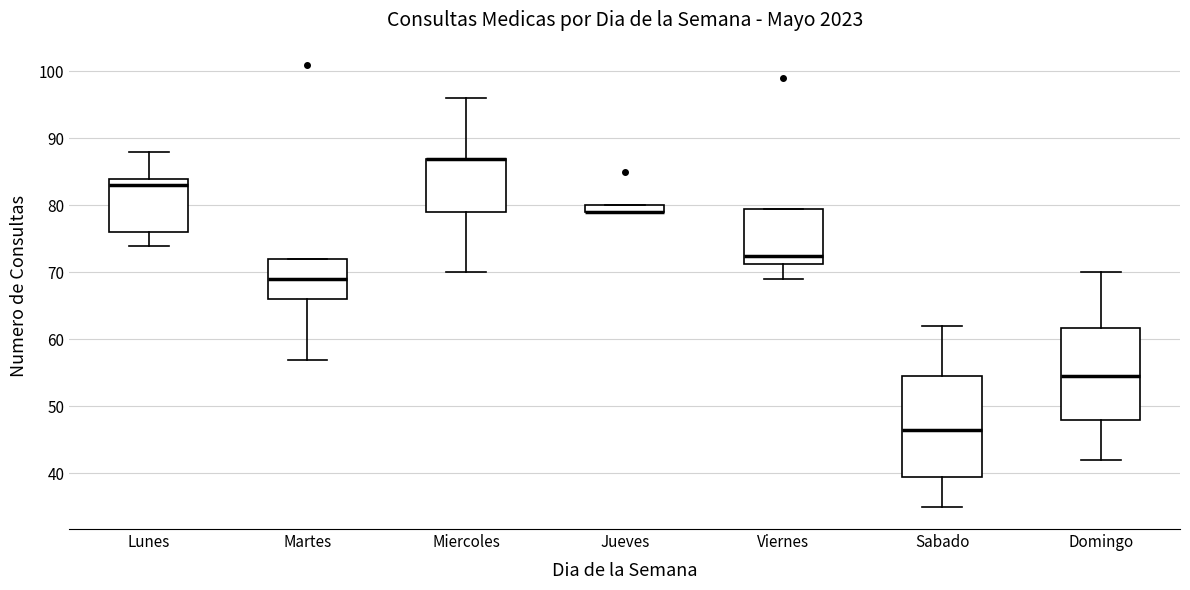

Comparing the boxes themselves (not the whiskers), which one is the tallest?

Sabado